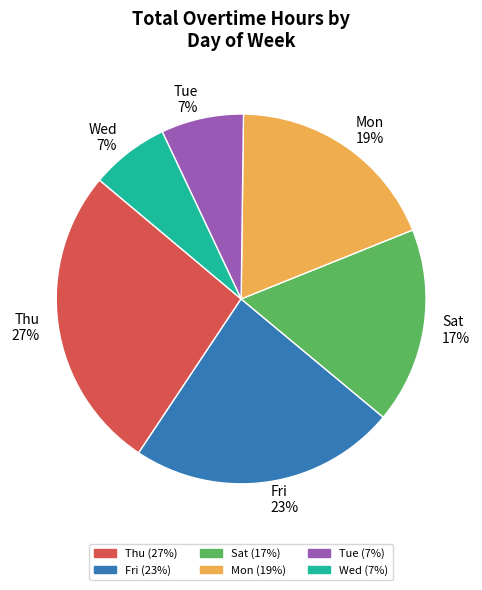

What is the largest slice in the pie chart?

Thu 27%